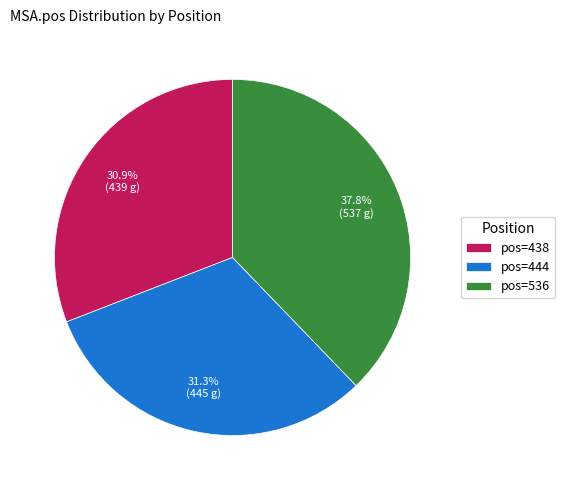

How much of the chart is everything except pos=438?

69.1%